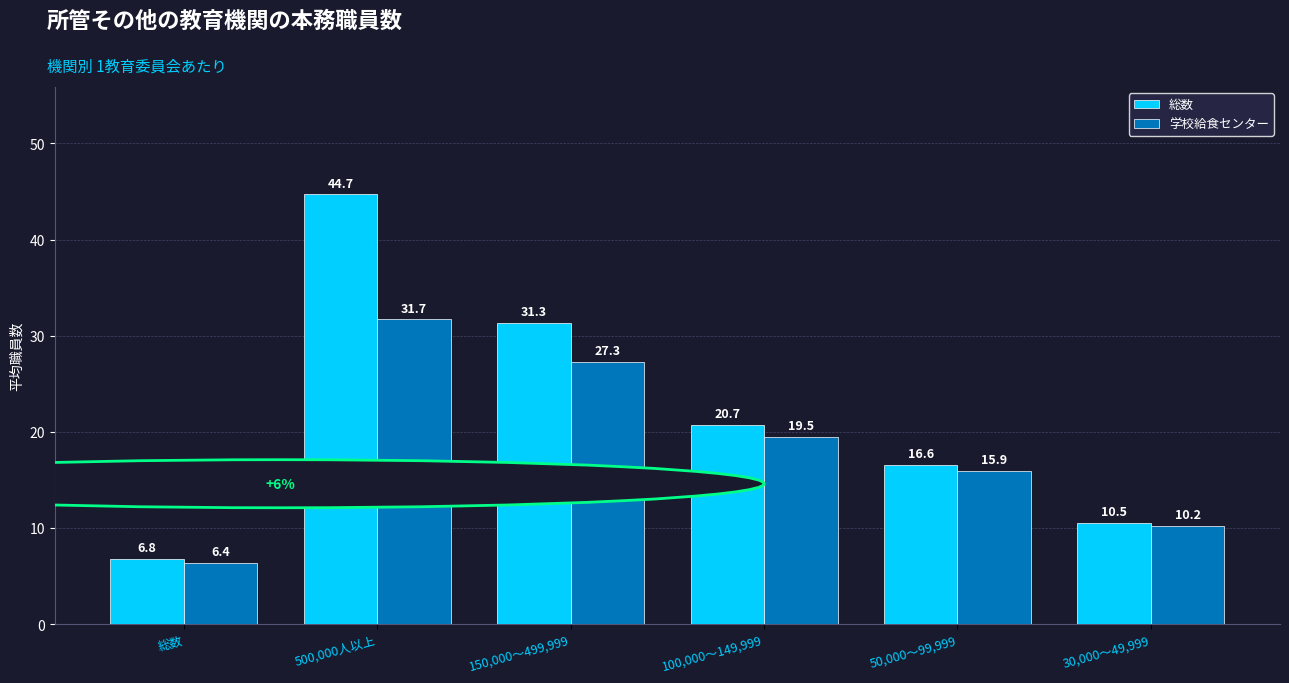

The value of 総数 at 100,000～149,999 is 27.8. True or false?

False